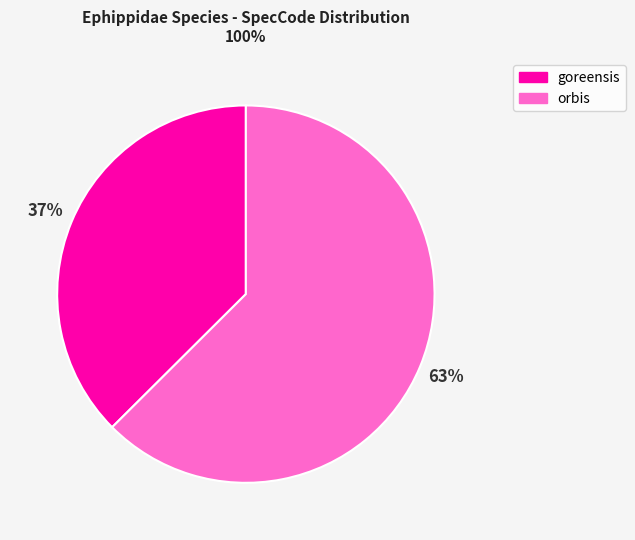

What is the majority slice?

orbis